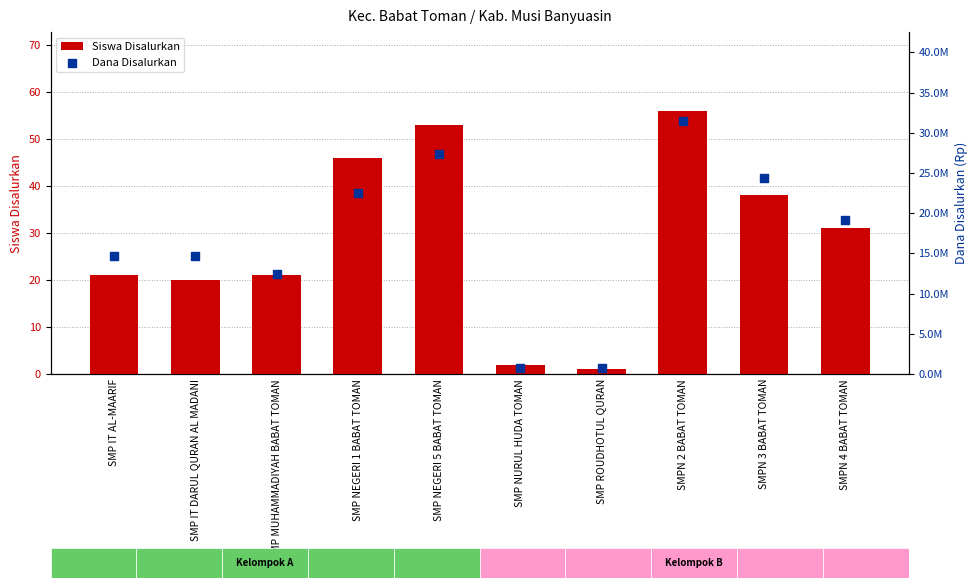

Is the value of Dana Disalurkan at SMP NURUL HUDA TOMAN greater than the value of Siswa Disalurkan at SMP MUHAMMADIYAH BABAT TOMAN?

Yes